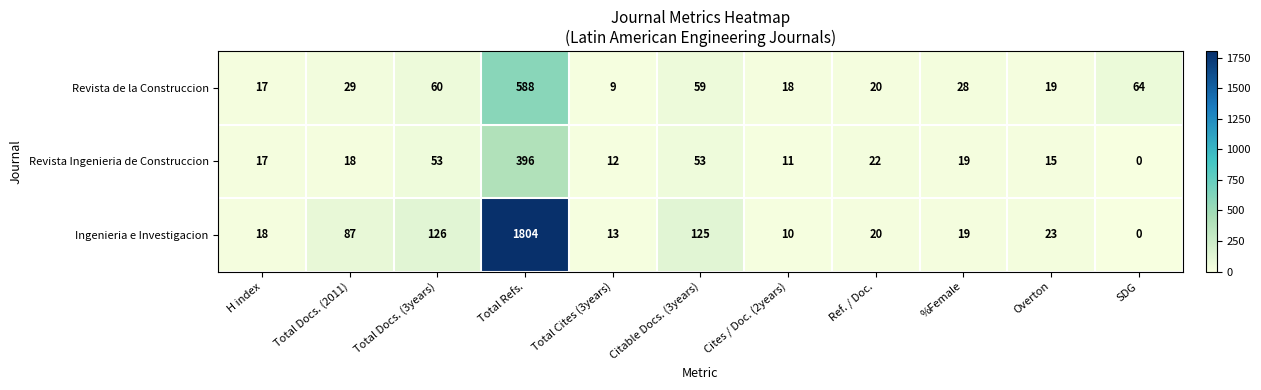

Rank the series by their maximum value, from lowest to highest.

Revista Ingenieria de Construccion, Revista de la Construccion, Ingenieria e Investigacion